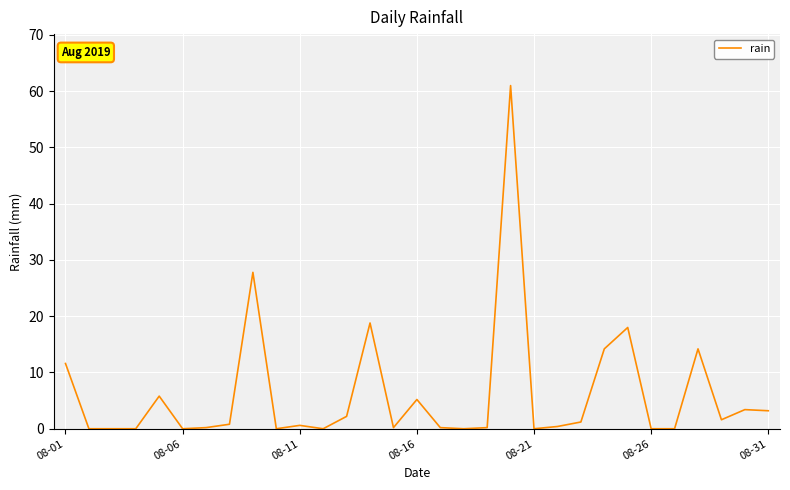

What is the greatest value displayed?

61.0